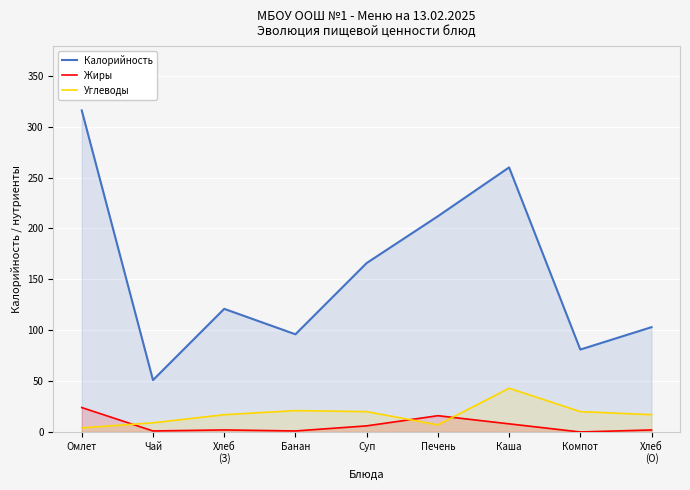

What are all the series names shown in the legend?

Калорийность, Жиры, Углеводы